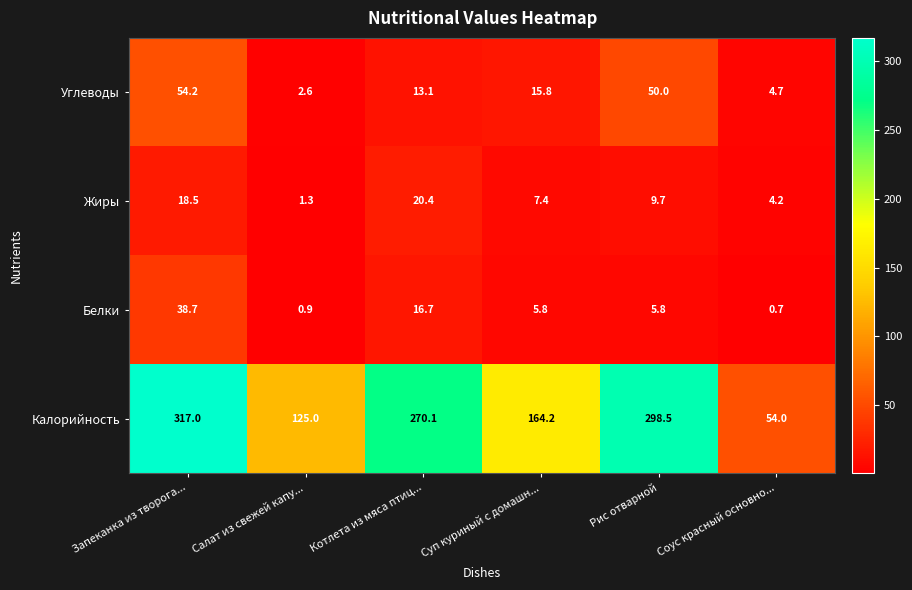

Which category has the highest value across all series?

Запеканка из творога...